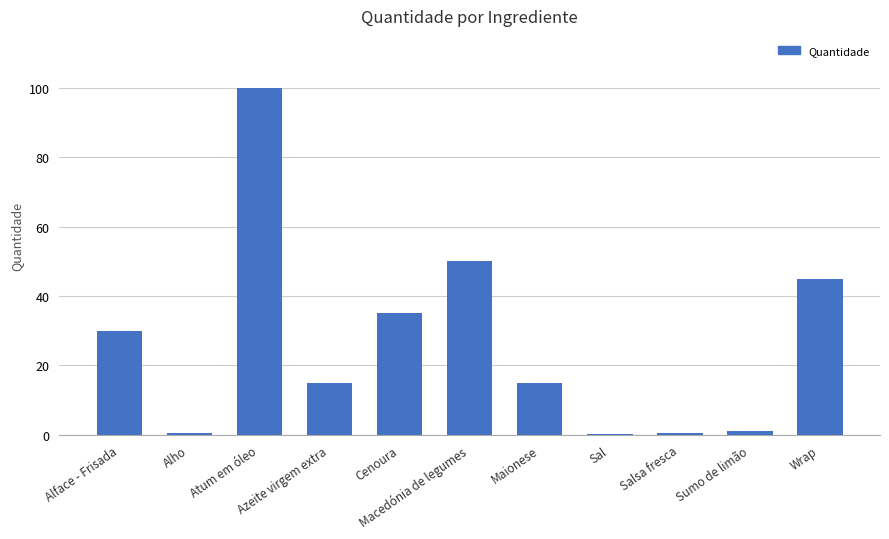

What is the sum of the values at Alho and Alface - Frisada?

30.5